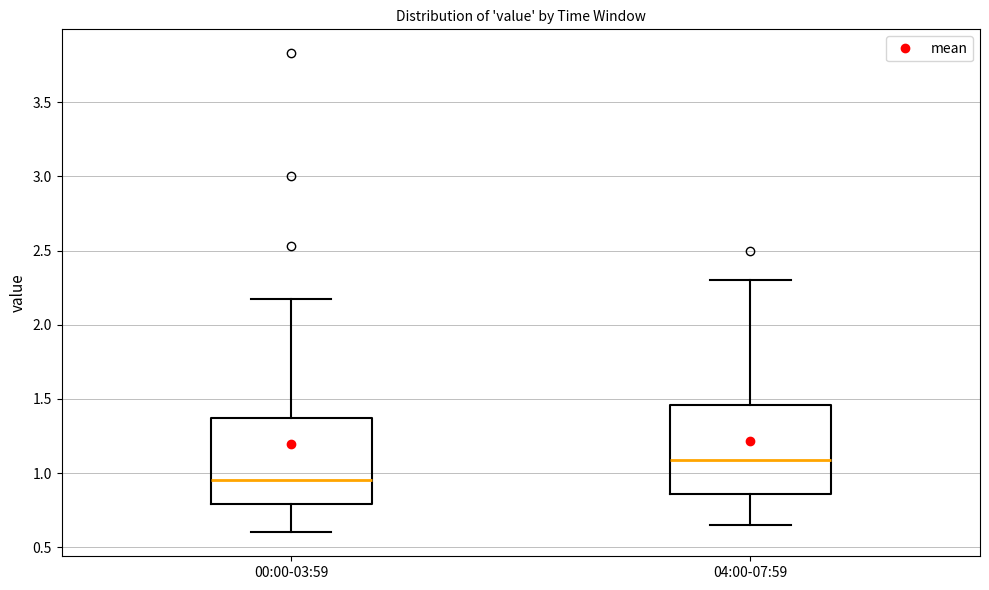

Reading left to right, transcribe this box plot: for each box, give where its median line is, the range the box spans, and where its two whiskers end, as read against the y-axis. The values are not printed on the chart, so give them approximately, as read against the axis.

00:00-03:59: median 0.95, box 0.80 to 1.35, whiskers 0.60 to 2.15
04:00-07:59: median 1.10, box 0.85 to 1.45, whiskers 0.65 to 2.30